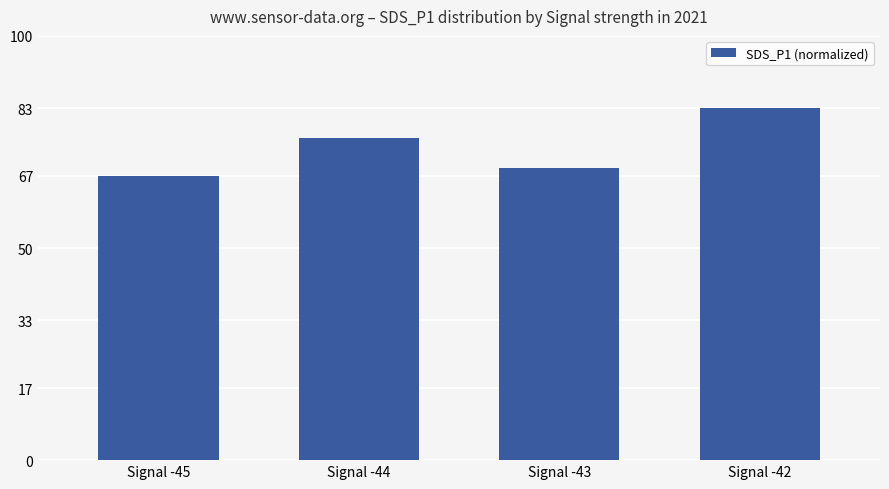

Reading left to right, extract all data points from this chart.

Signal -45=67.0	Signal -44=75.9	Signal -43=68.8	Signal -42=83.0